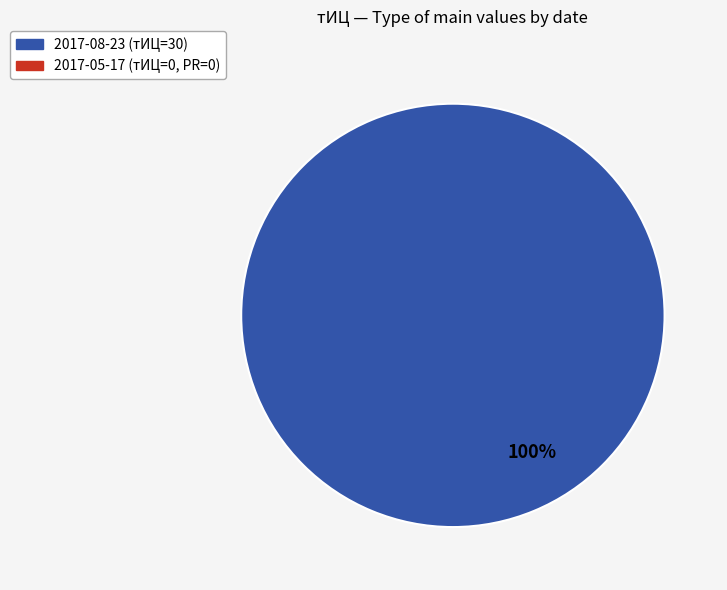

Is there any slice that represents more than half of the pie?

Yes